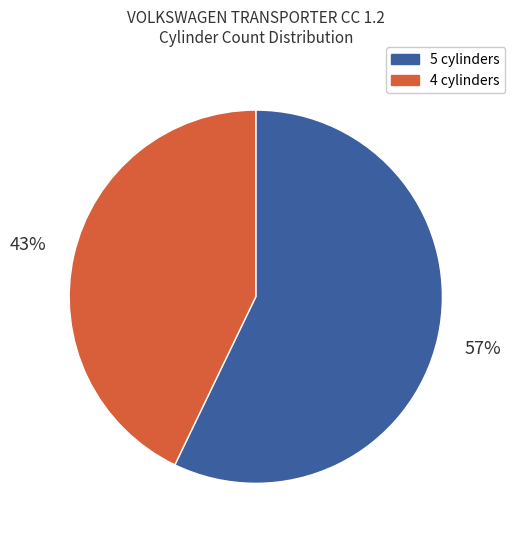

To the nearest percent, what is the average slice percentage?

50%